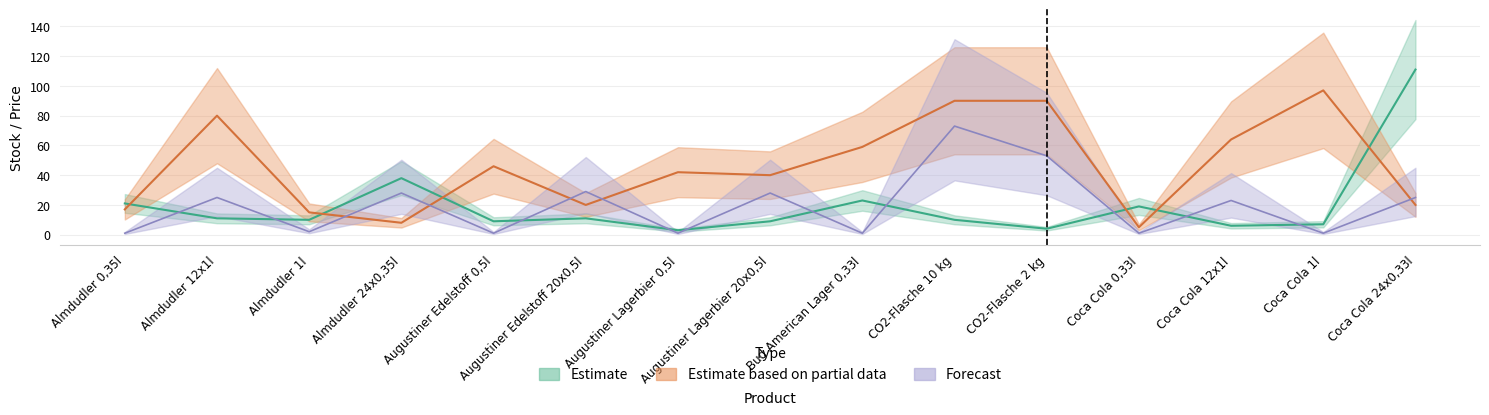

Which has a higher value, CO2-Flasche 2 kg or Augustiner Edelstoff 0,5l?

Augustiner Edelstoff 0,5l